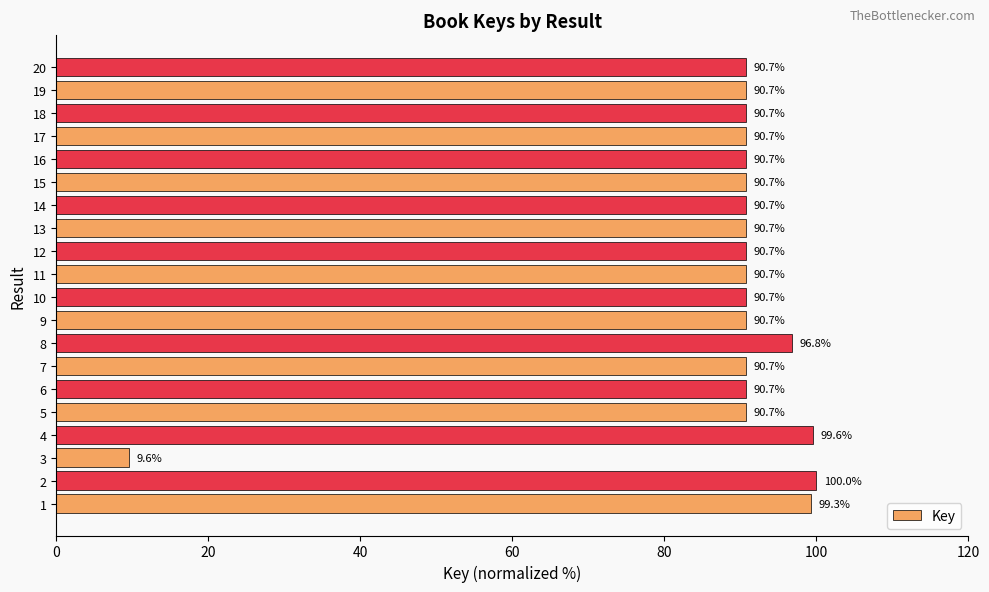

The chart shows a value of 90.7 at 18. True or false?

True